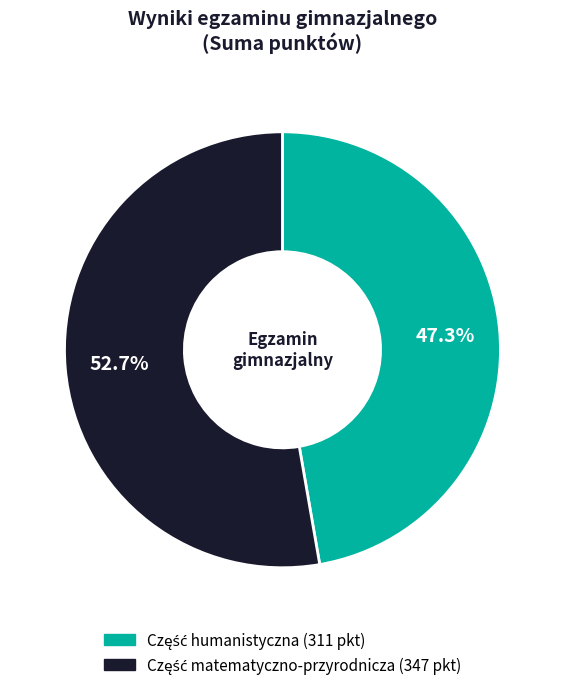

How many slices are in this pie chart?

2